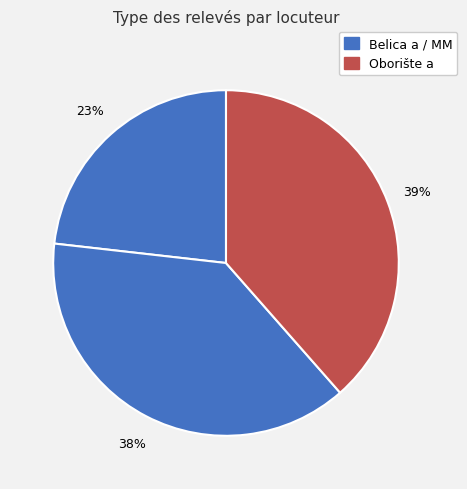

What is the largest slice in the pie chart?

Oborište a